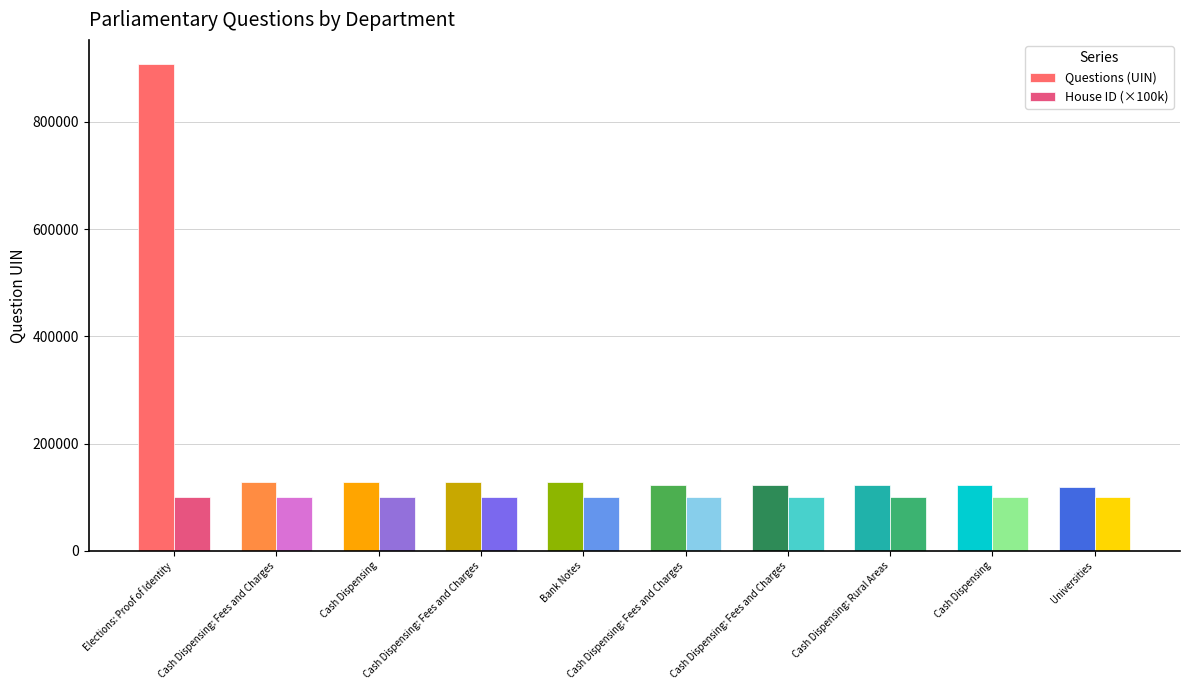

Reading left to right, what are all the values shown in this chart?

Questions (UIN): 907581	129396	129129	129130	129131	123877	123878	123880	123881	119894
House ID (×100k): 100000	100000	100000	100000	100000	100000	100000	100000	100000	100000